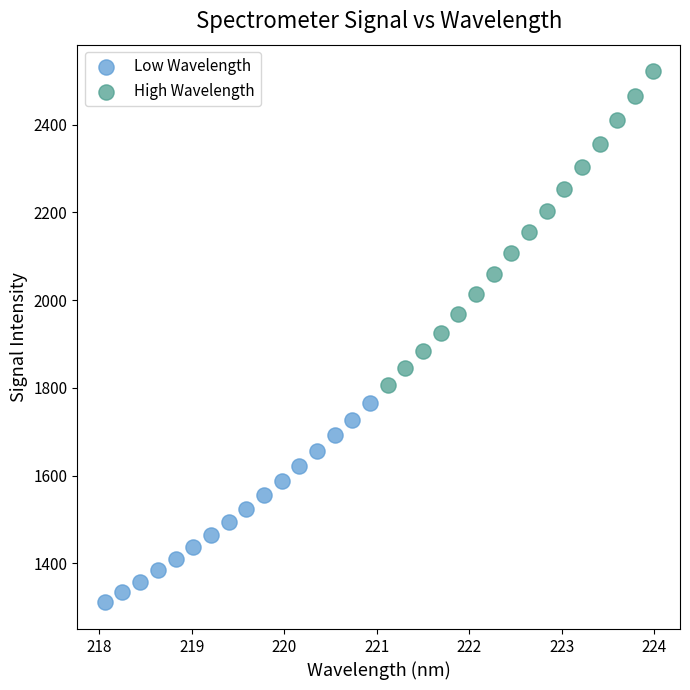

Which series has the widest spread of Y values?

High Wavelength